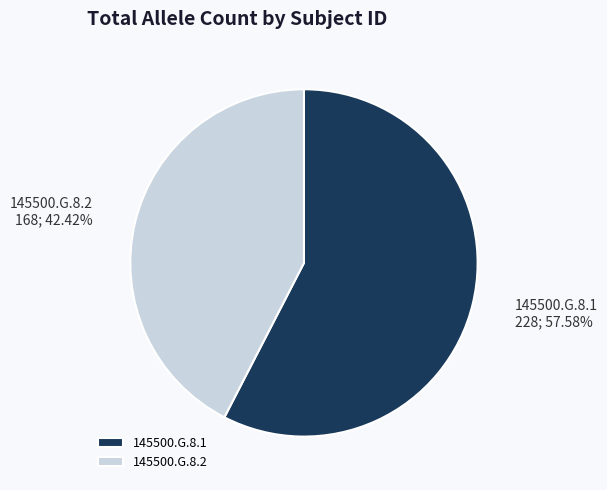

Does any single category account for the majority?

Yes